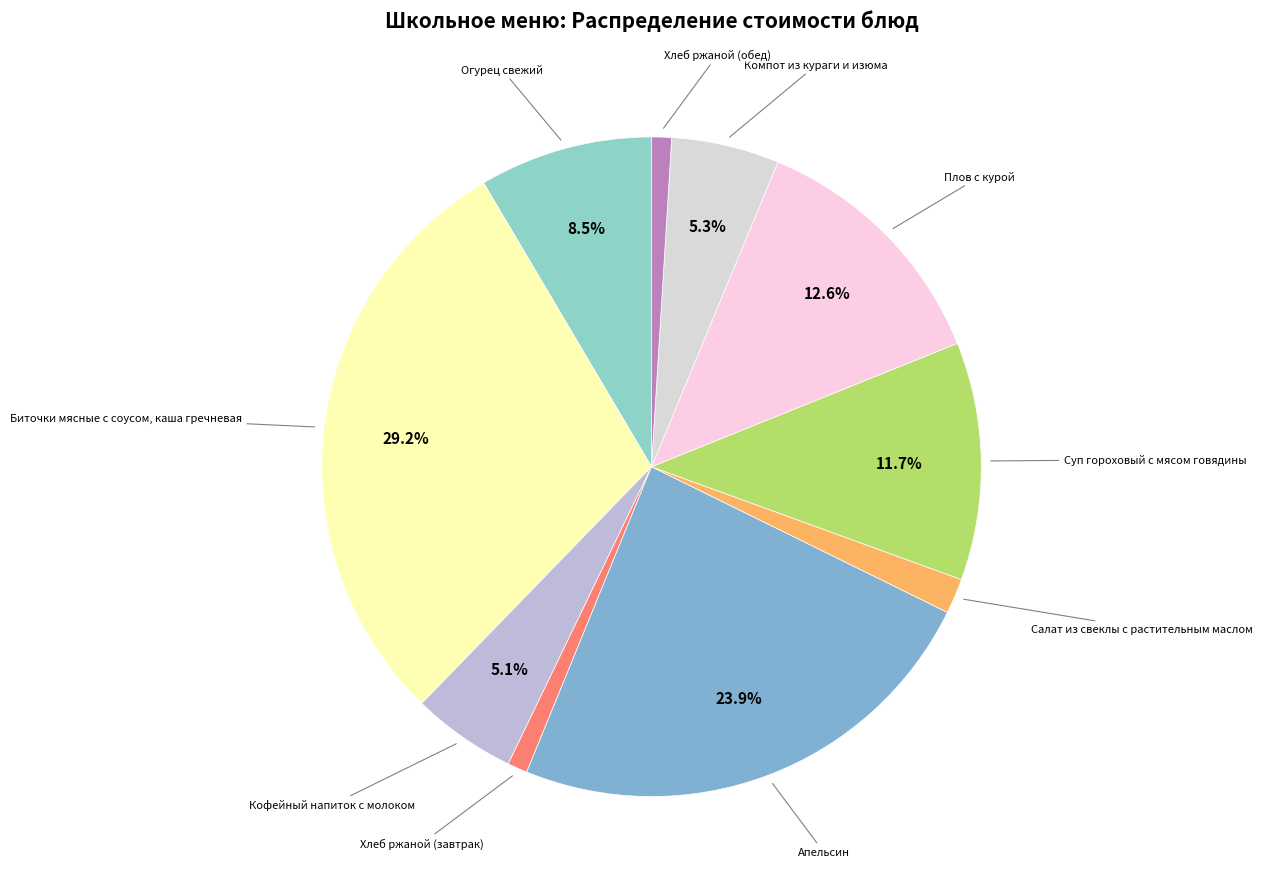

How many segments does this pie chart have?

10